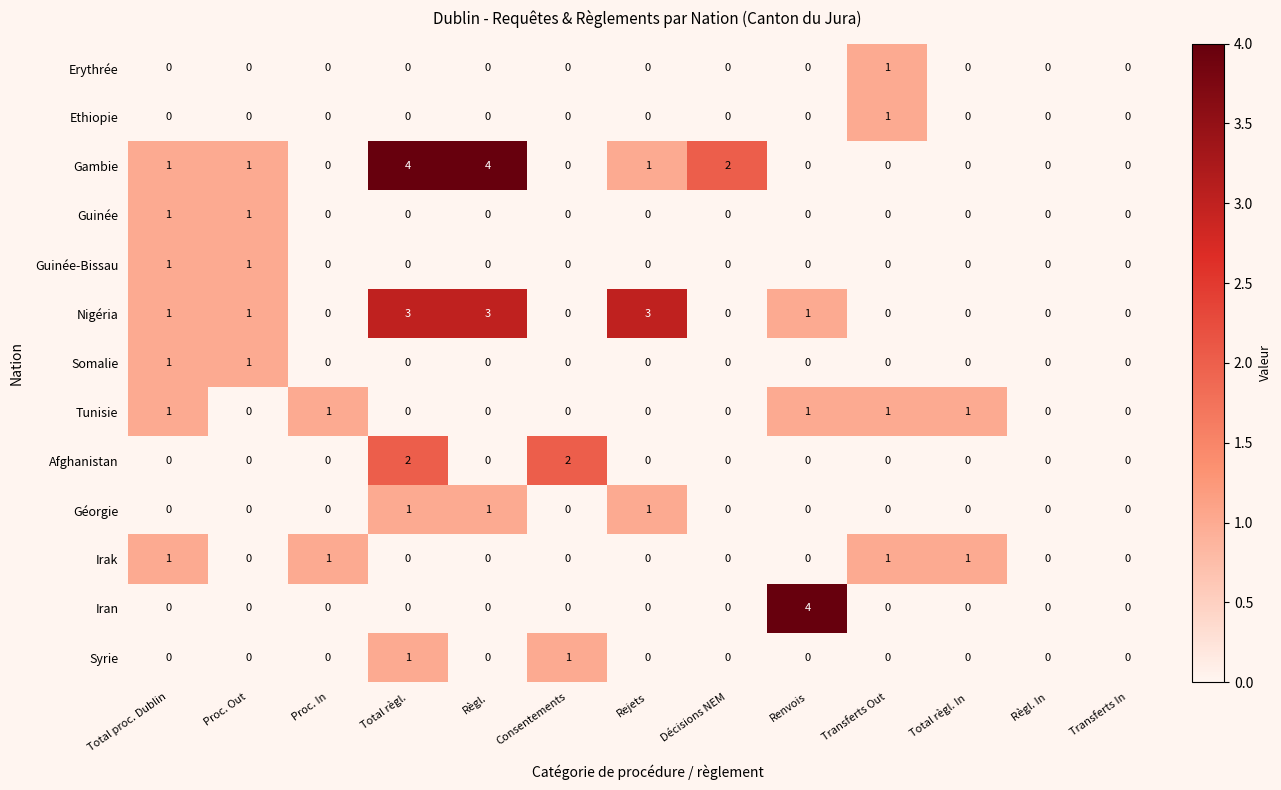

What is the difference between the maximum and minimum values in the Gambie series?

4